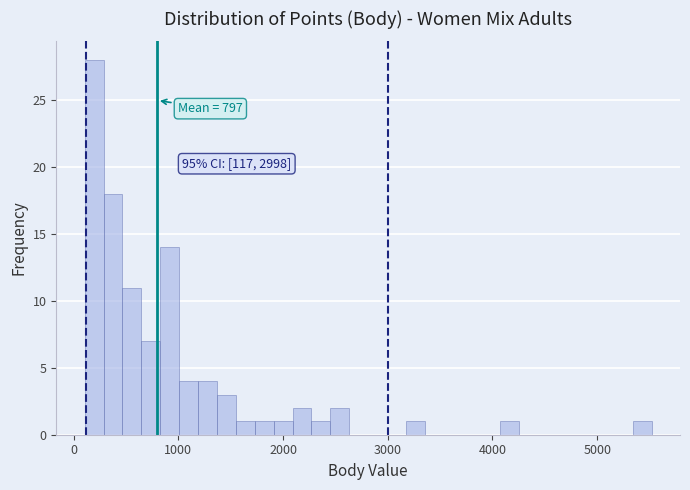

Around what value on the x-axis is the tallest bar? Give the approximate position of its centre, as read against the axis.

200